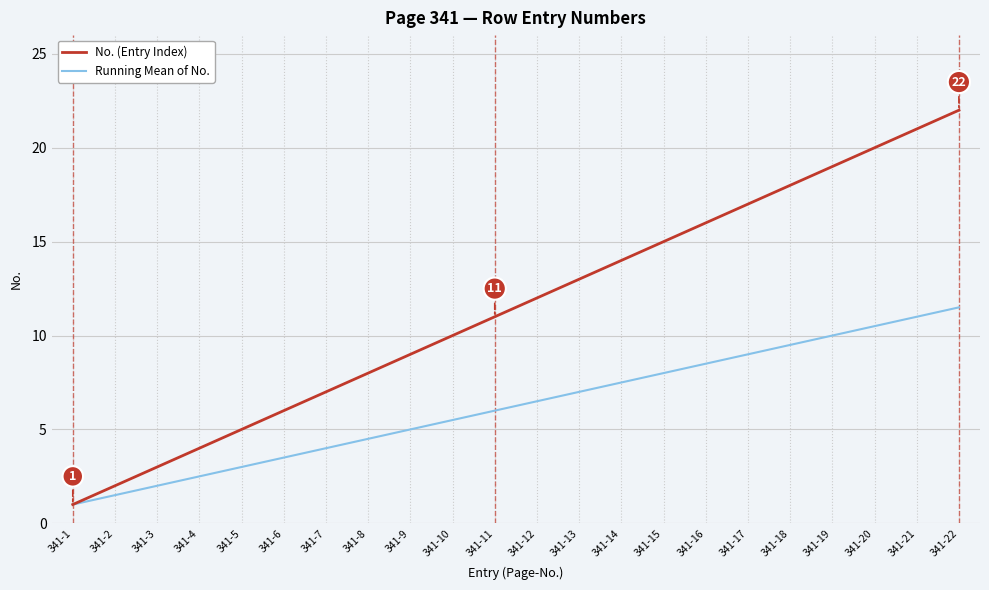

What is the total value across all series at 341-17?

26.0